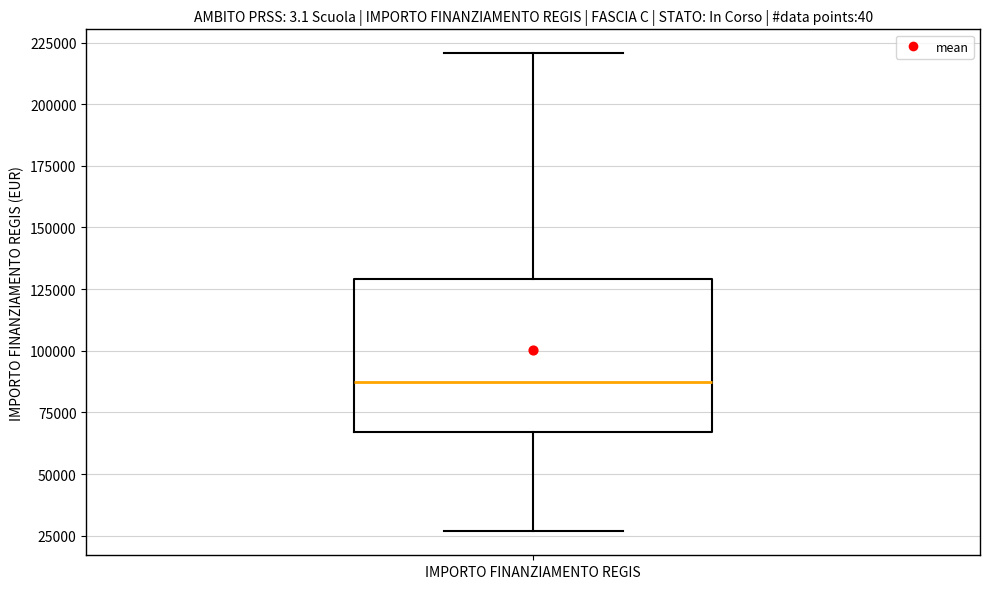

Transcribe this box plot: give where the median line is, the range the box spans, and where the two whiskers end, as read against the y-axis. The values are not printed on the chart, so give them approximately, as read against the axis.

median 85000, box 65000 to 130000, whiskers 25000 to 220000